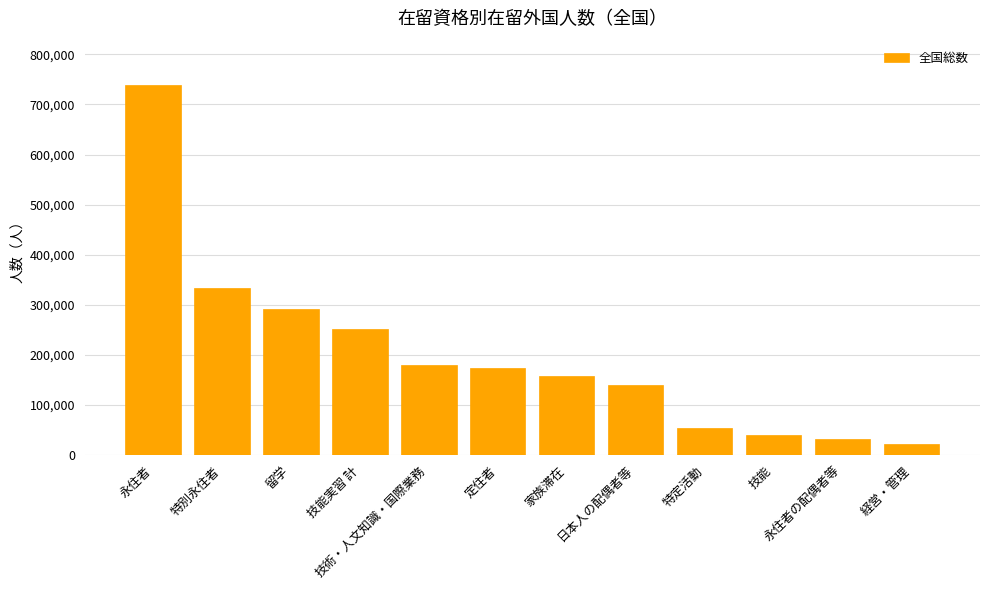

At which category does the chart reach its minimum across all series?

経営・管理